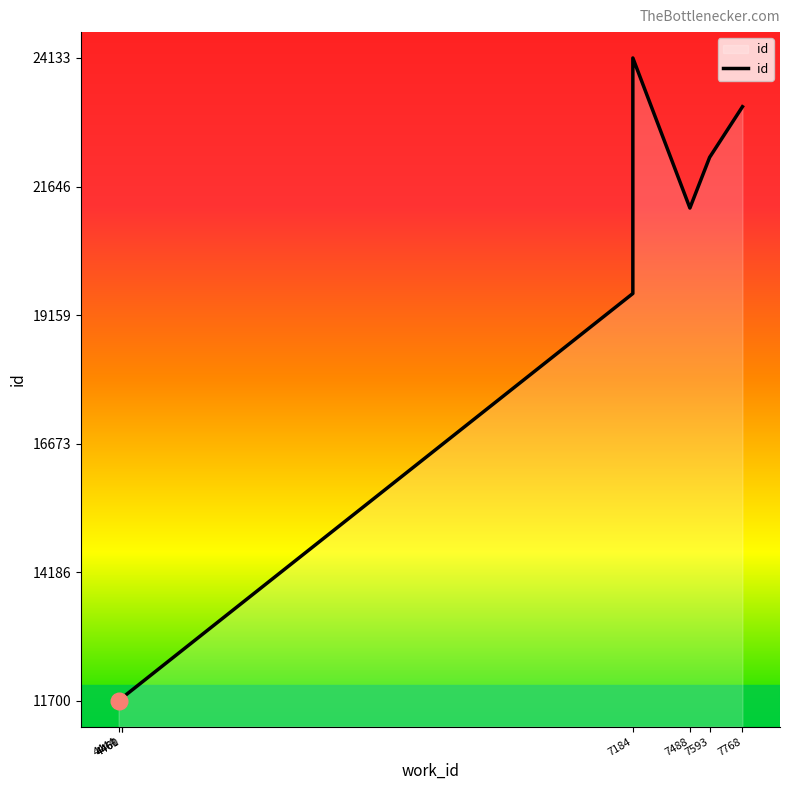

What is the difference between the maximum and second lowest values?

12429